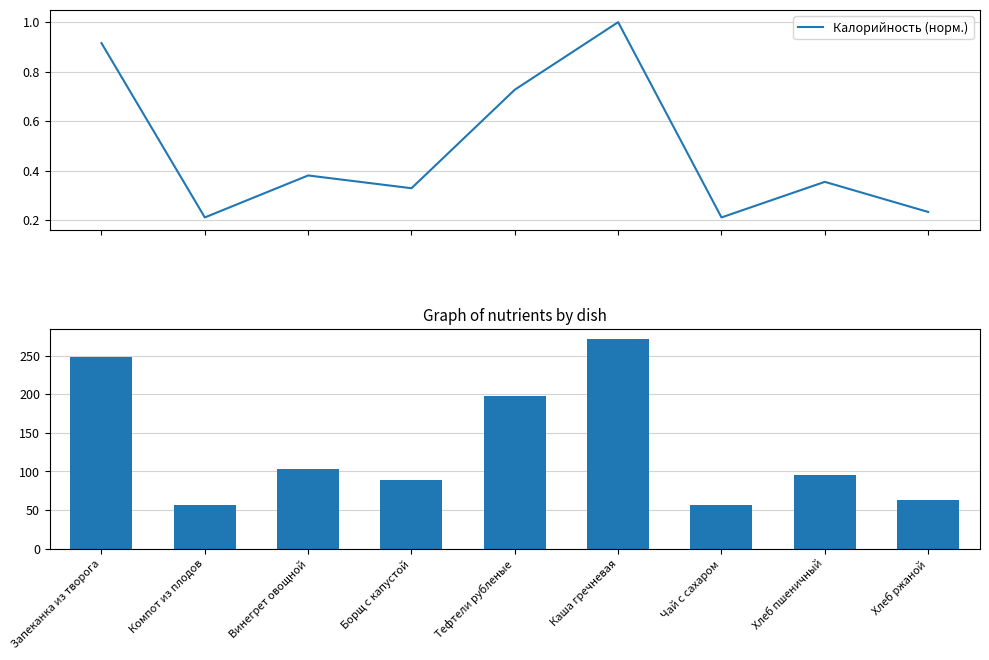

Between Каша гречневая and Винегрет овощной, which is larger?

Каша гречневая